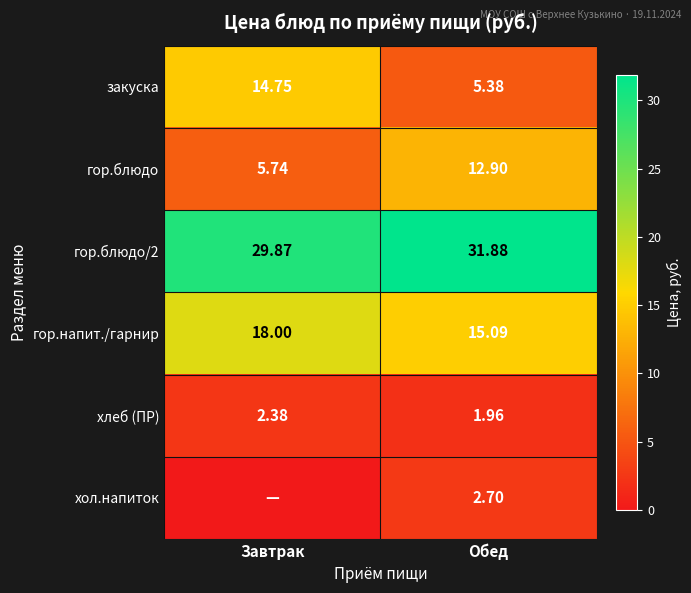

List the labels in order of хлеб (ПР) value, smallest first.

Обед, Завтрак